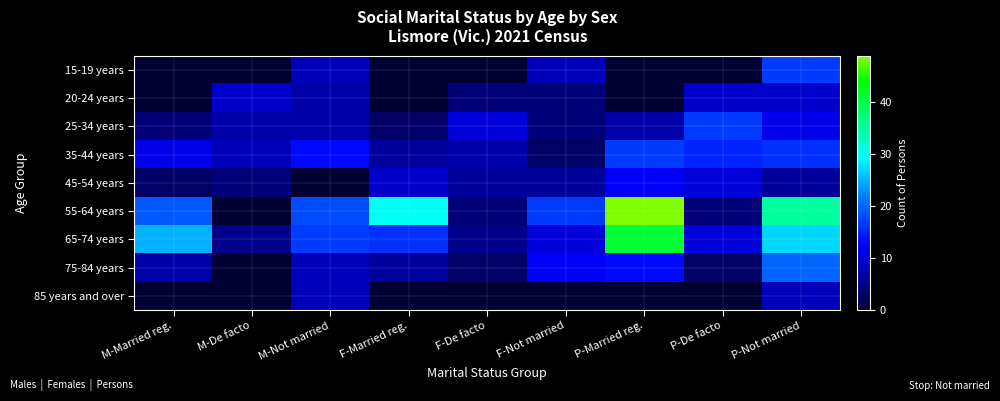

Rank the series at P-Not married from highest to lowest value.

55-64 years, 65-74 years, 75-84 years, 15-19 years, 35-44 years, 25-34 years, 20-24 years, 85 years and over, 45-54 years